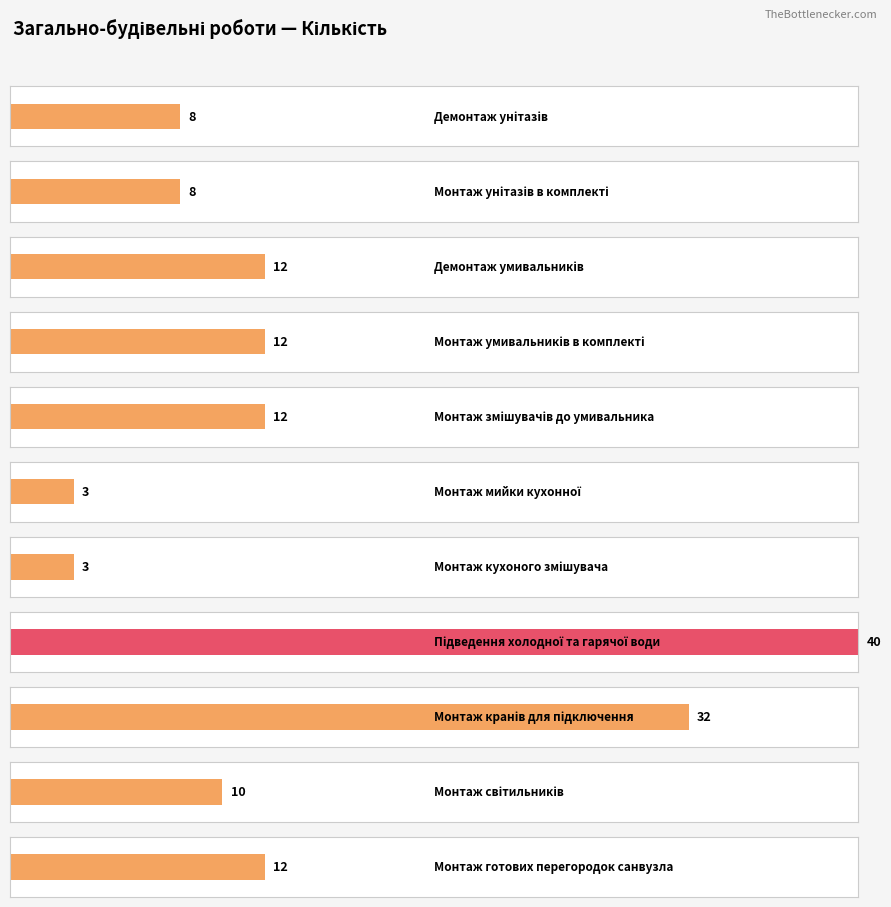

What is the sum of the values at Монтаж кранів для підключення and Підведення холодної та гарячої води?

72